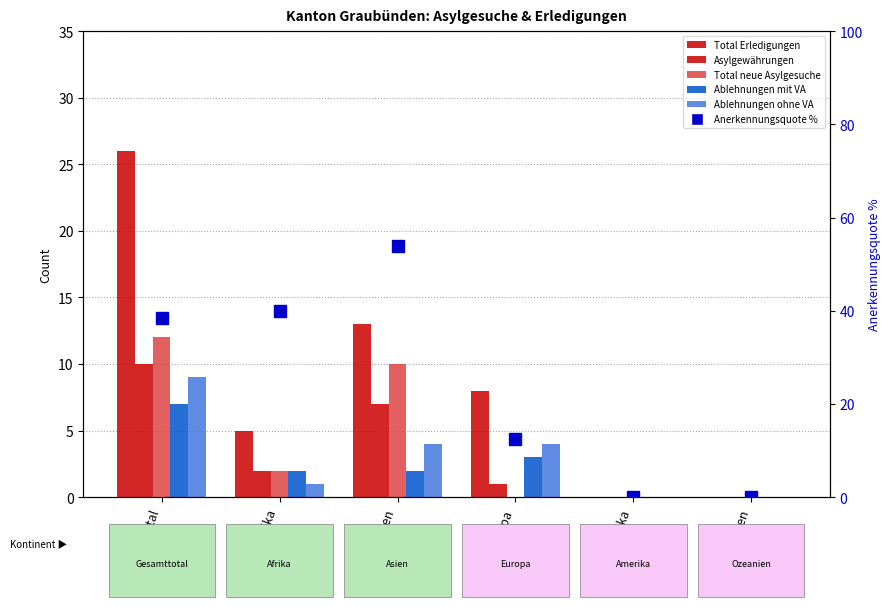

Which category has the highest value in the Total neue Asylgesuche series?

Gesamttotal